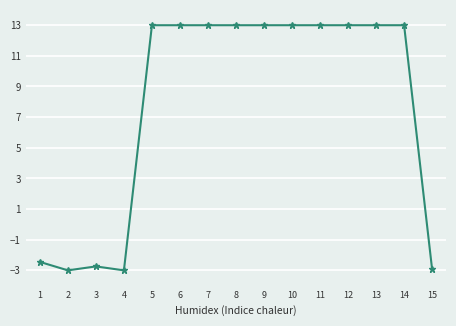

The value at 7 is 13.0. True or false?

True